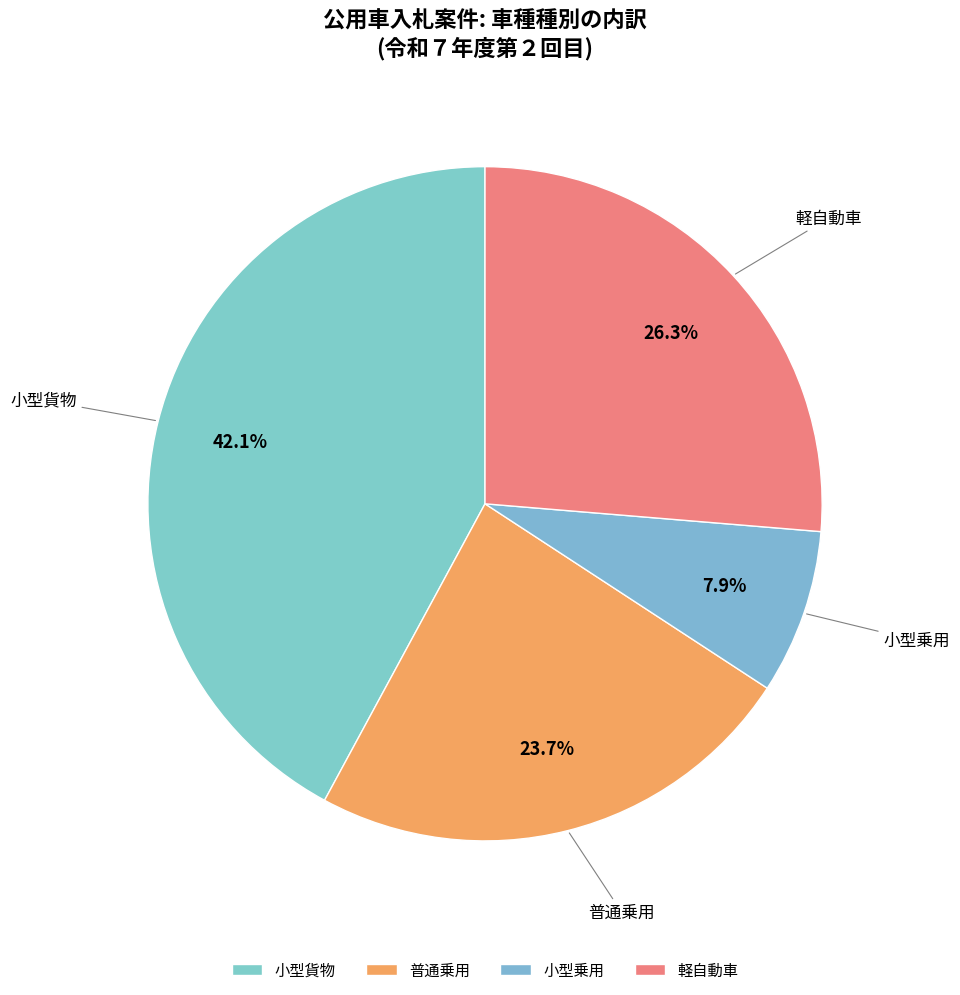

How many slices are in this pie chart?

4